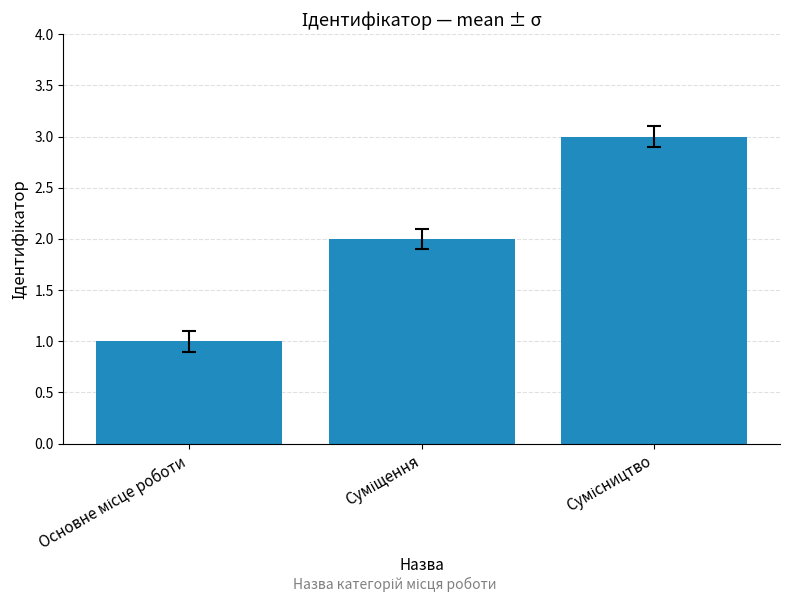

What is the smallest value displayed?

1